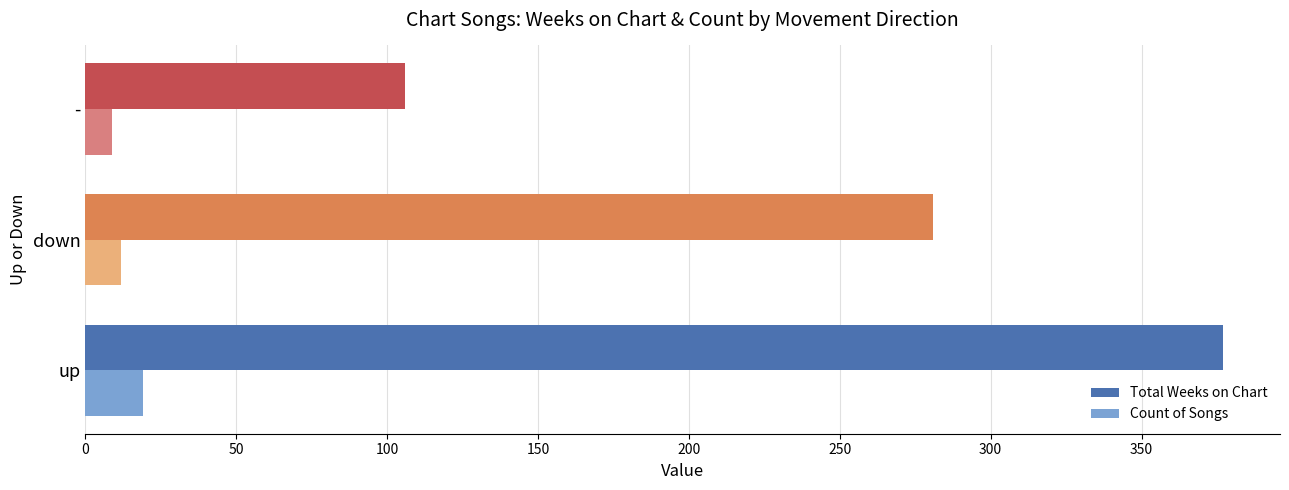

True or false: Total Weeks on Chart has a value of 104 at up.

False